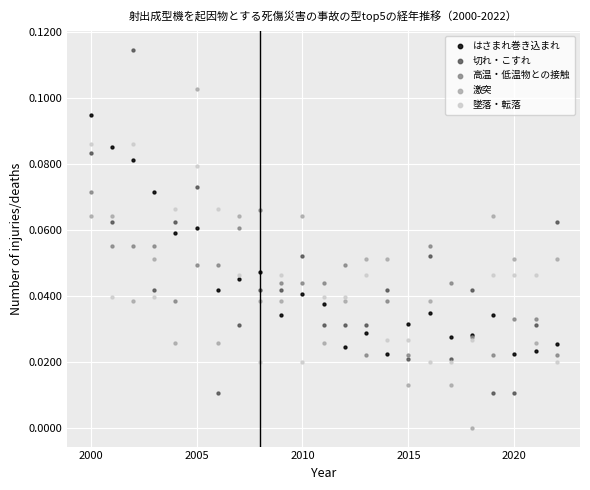

What is the X range (max minus min) for the scatter plot?

22.0